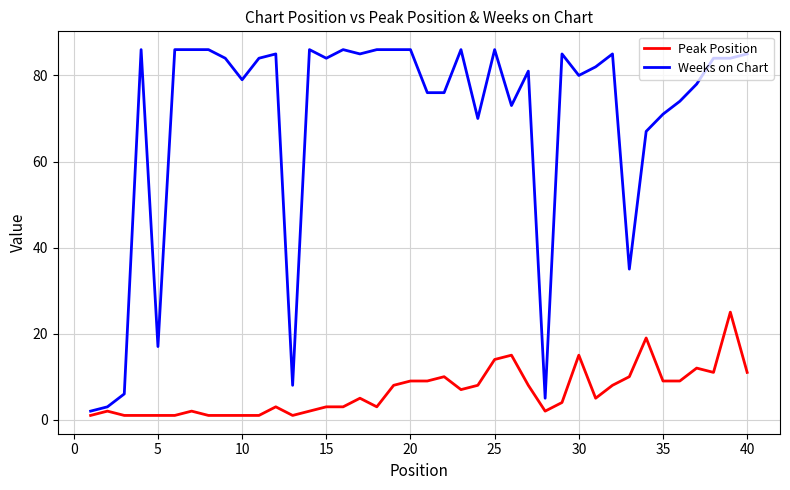

What is the sum of all Weeks on Chart values?

2774